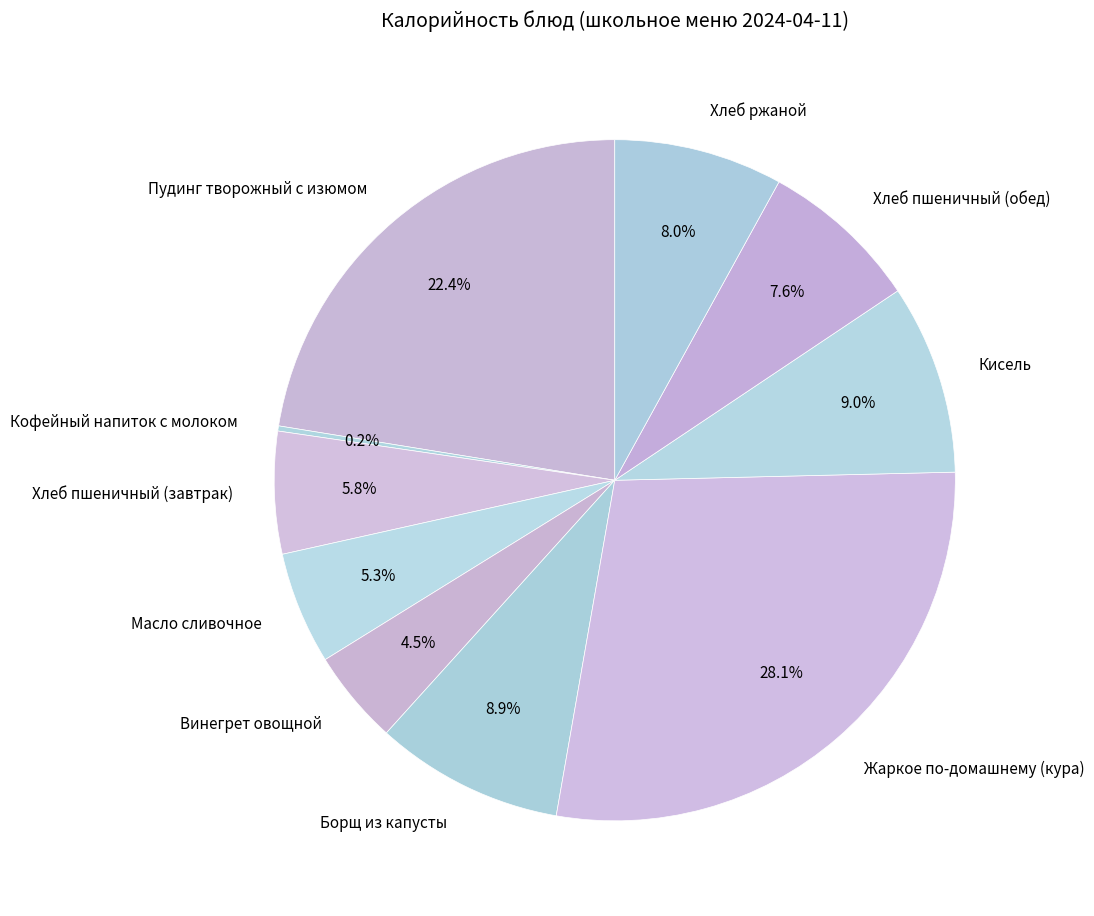

The Кисель slice represents 16% of the pie. True or false?

False